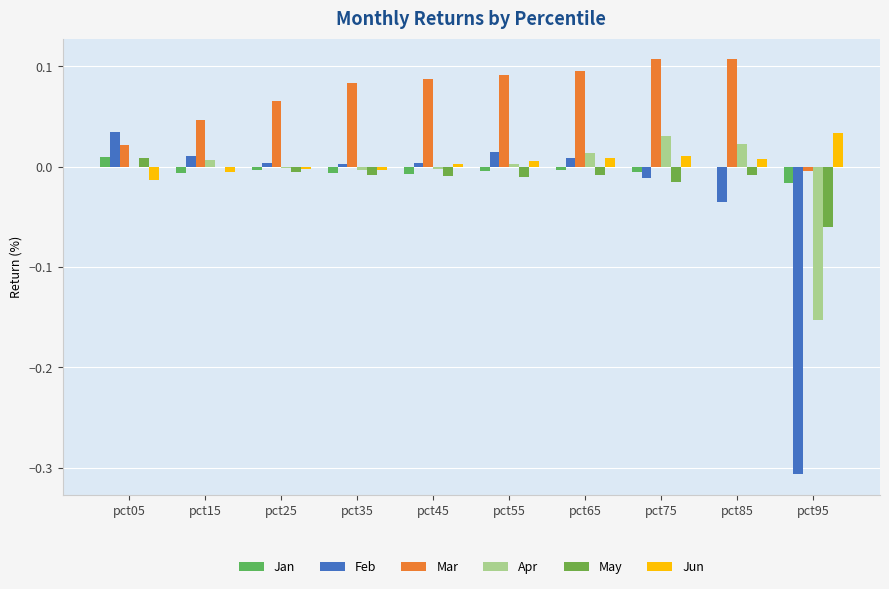

Rank the categories by May value from highest to lowest.

pct05, pct15, pct25, pct35, pct65, pct85, pct45, pct55, pct75, pct95